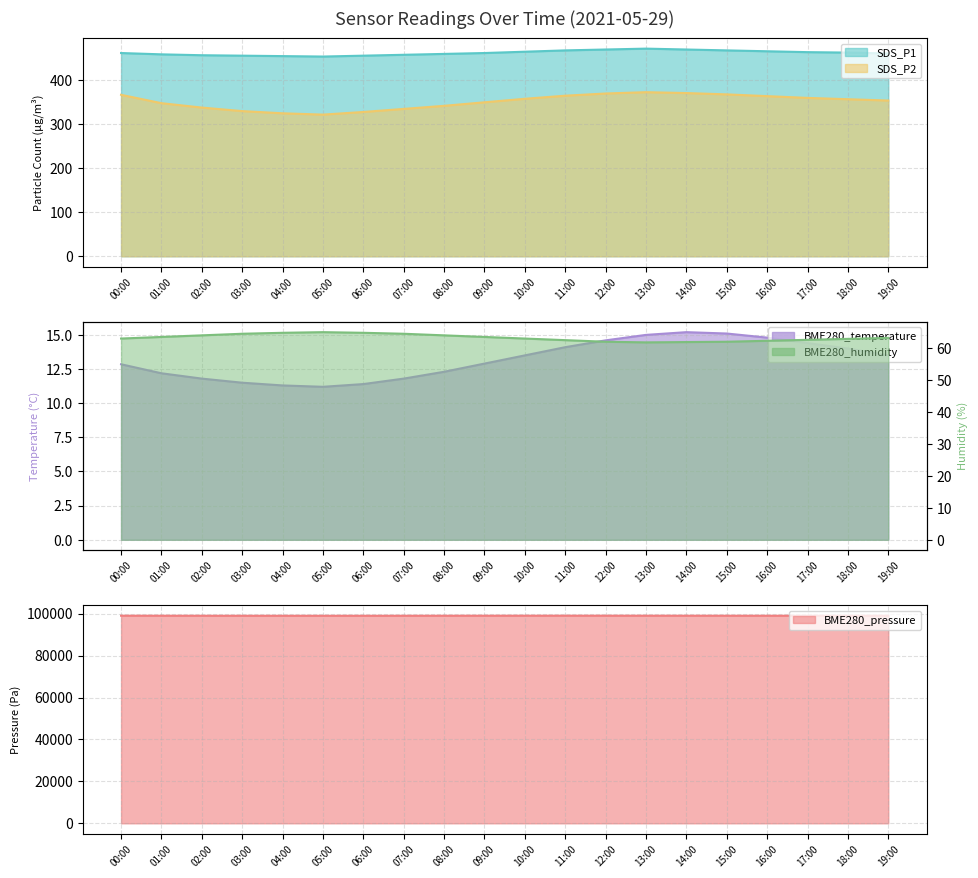

In SDS_P2, how many points are lower than both neighbors (excluding endpoints)?

1